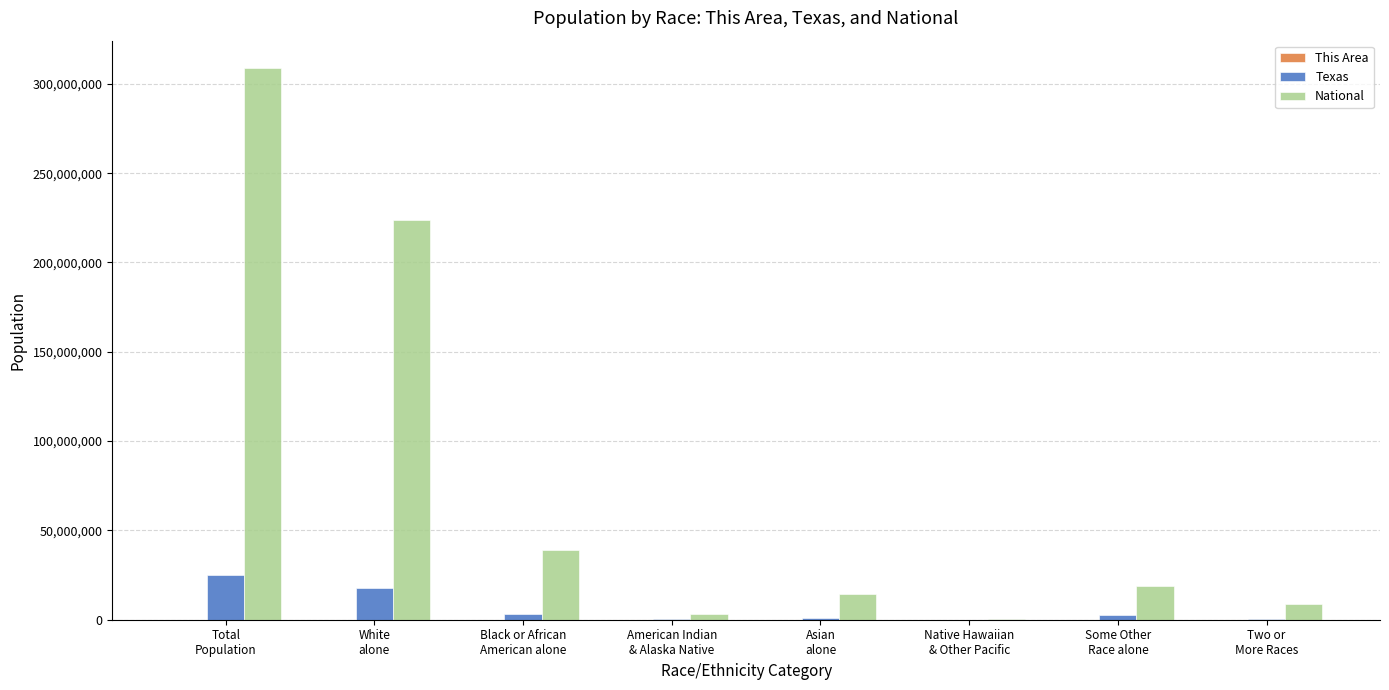

Which series has the largest total across all categories?

National